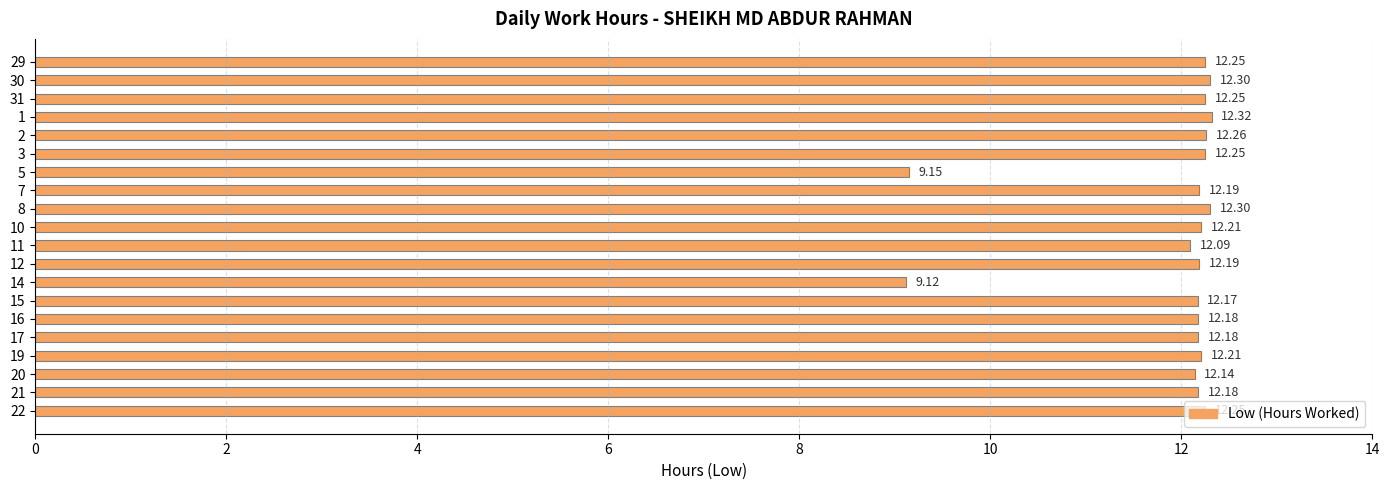

What is the sum of all values?

238.2